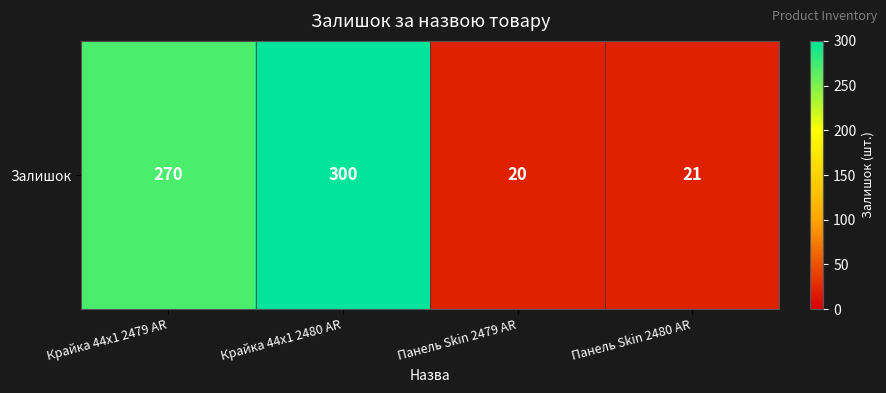

Reading left to right, transcribe all the data shown in this chart.

Крайка 44x1 2479 AR=270	Крайка 44x1 2480 AR=300	Панель Skin 2479 AR=20	Панель Skin 2480 AR=21